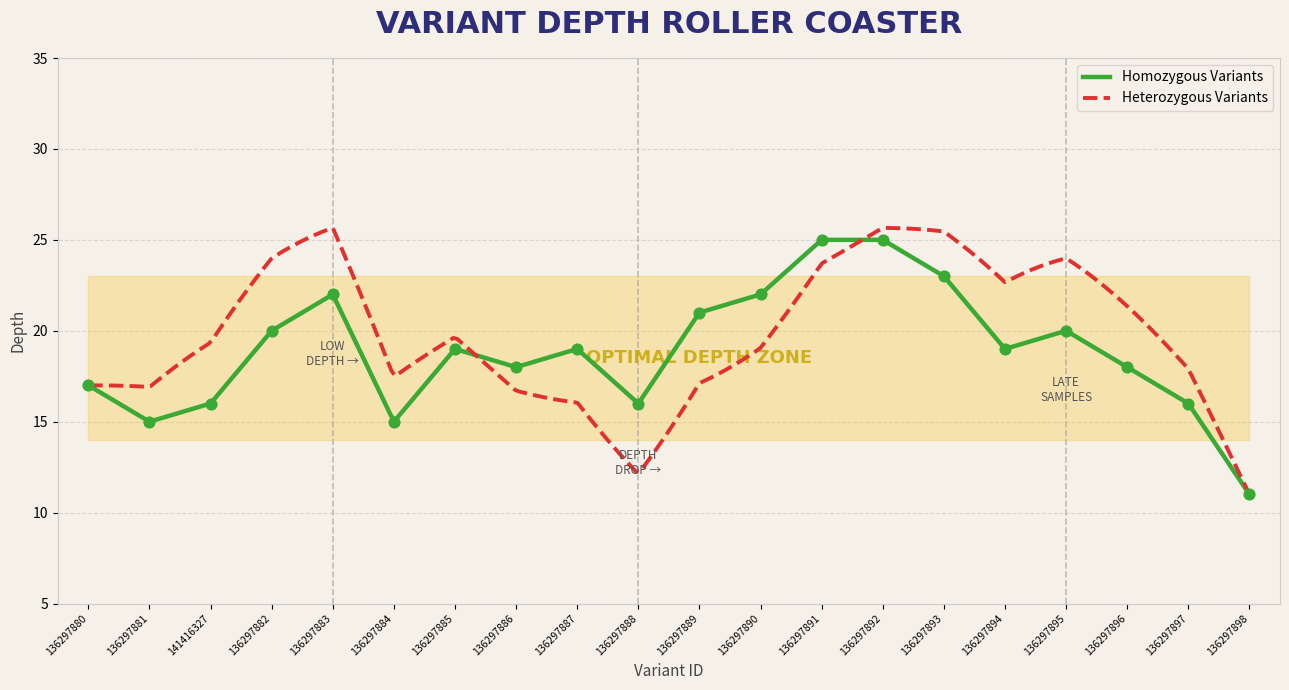

What is the change in value from 136297890 to 136297897?

-6